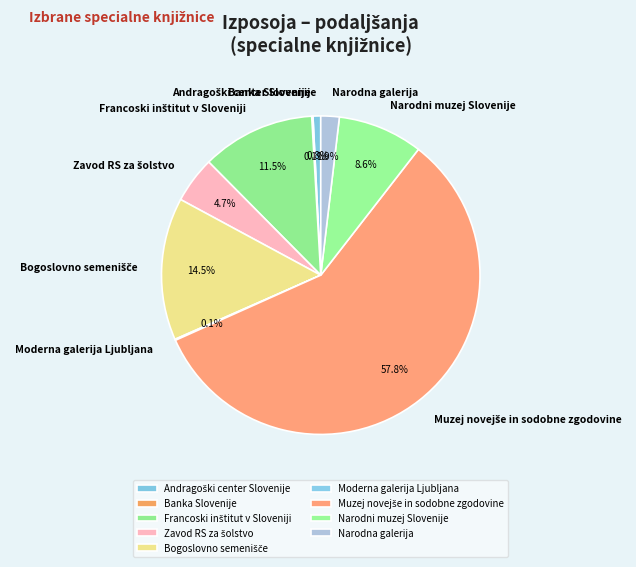

Which category has the biggest portion of the pie?

Muzej novejše in sodobne zgodovine